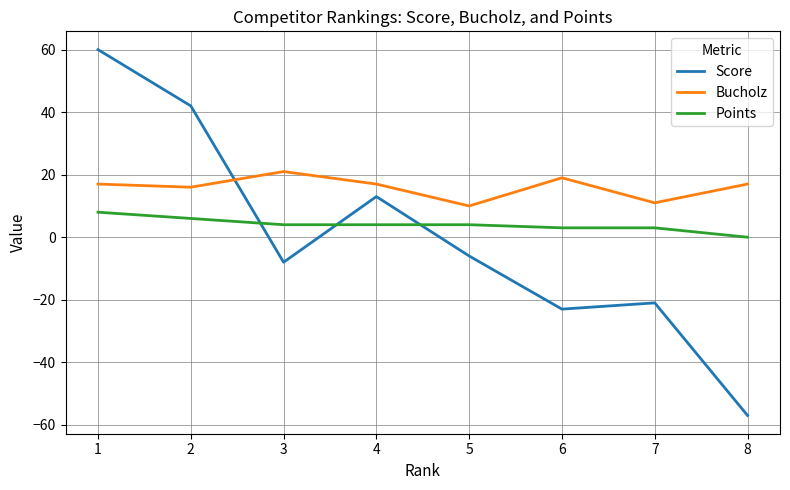

Reading left to right, list all the values displayed in this chart.

Score: 1=60	2=42	3=-8	4=13	5=-6	6=-23	7=-21	8=-57
Bucholz: 1=17	2=16	3=21	4=17	5=10	6=19	7=11	8=17
Points: 1=8	2=6	3=4	4=4	5=4	6=3	7=3	8=0